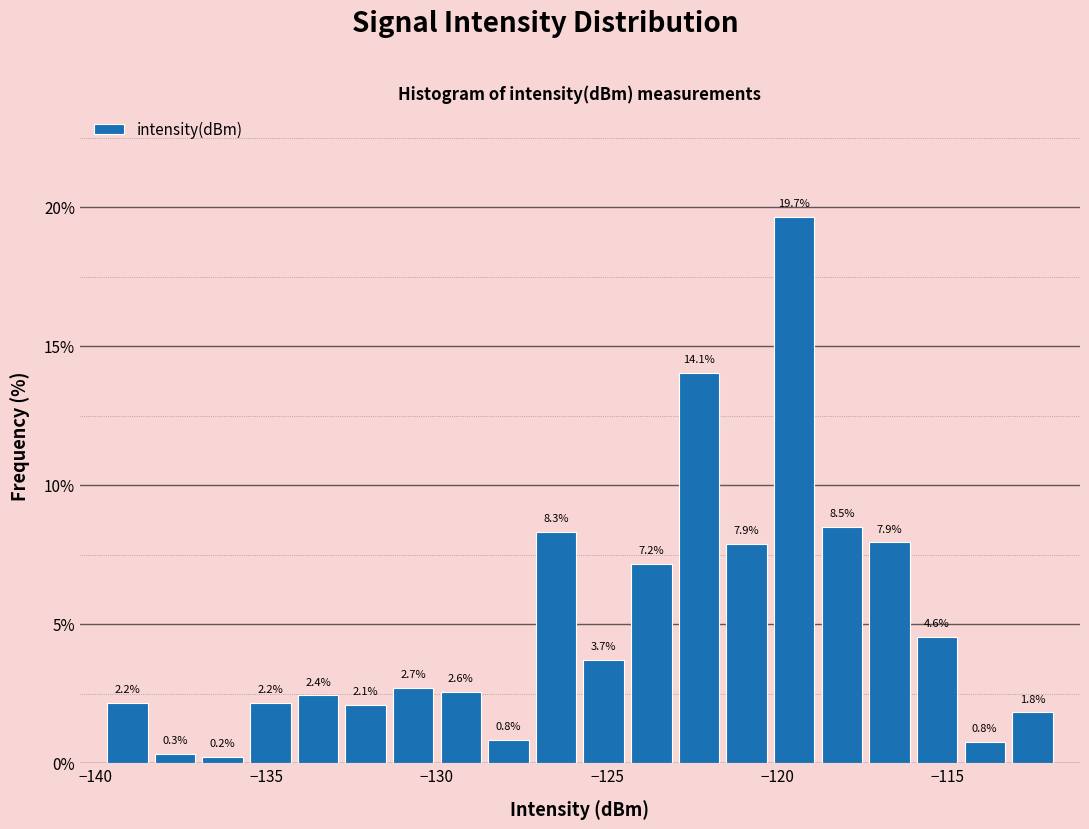

Around what value on the x-axis is the tallest bar? Give the approximate position of its centre, as read against the axis.

-119.5